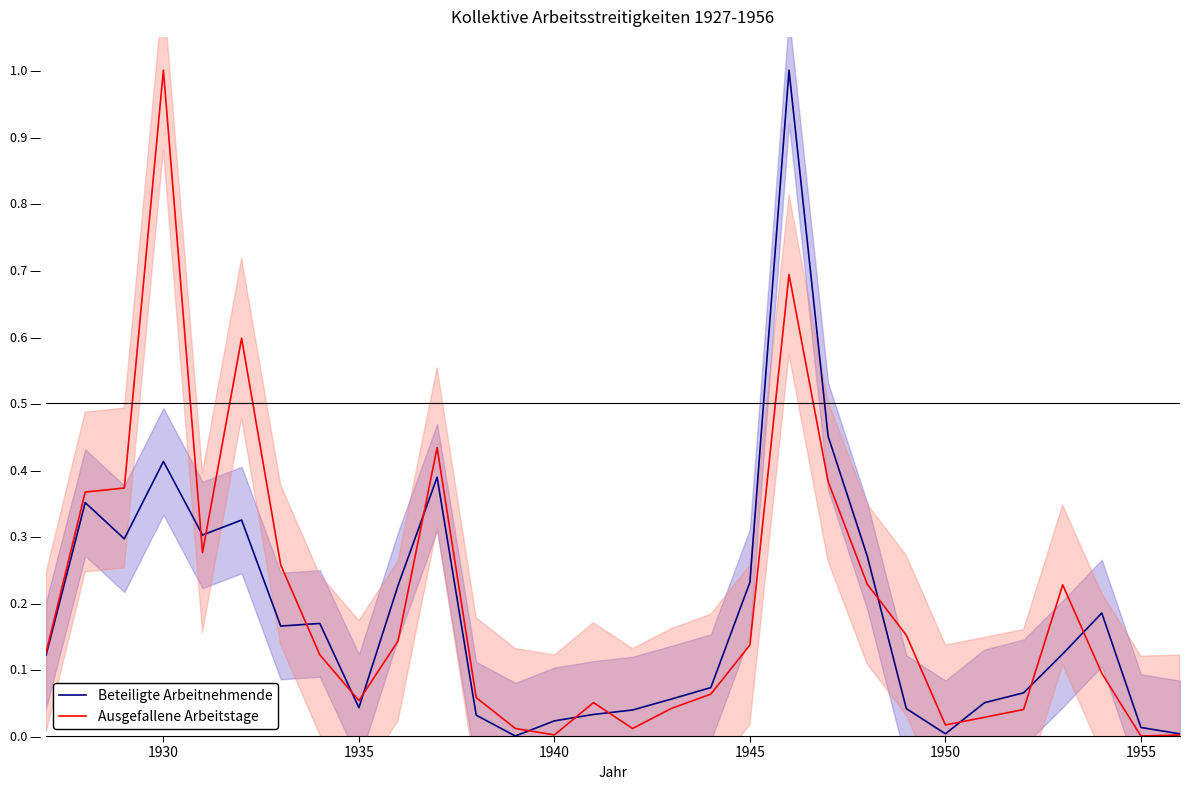

True or false: Ausgefallene Arbeitstage has more than 0 interior local peaks.

True